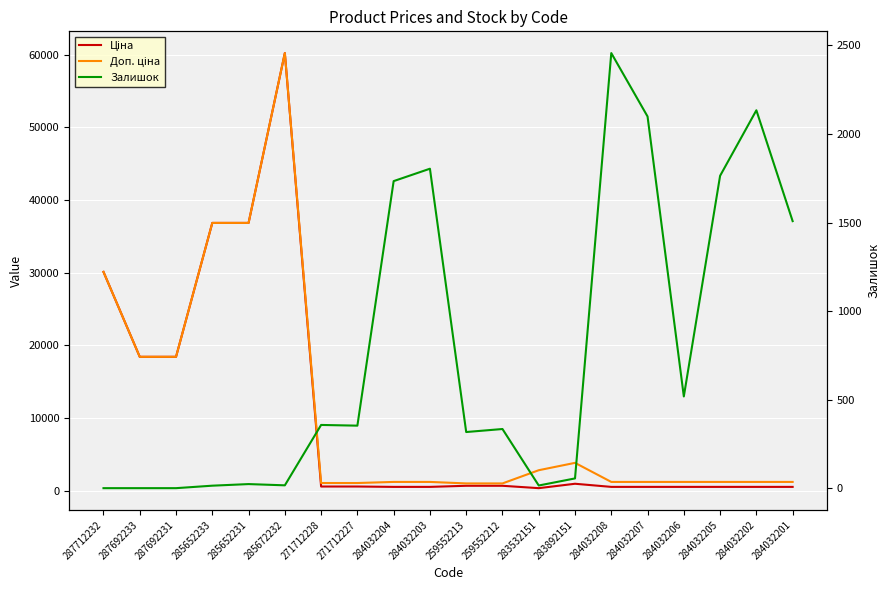

Reading left to right, extract all data points from this chart.

Ціна: 287712232=30102.8	287692233=18420.9	287692231=18420.9	285652233=36841.8	285652231=36841.8	285672232=60205.6	271712228=578.1	271712227=578.1	284032204=528.2	284032203=528.2	259552213=679.8	259552212=679.8	283532151=352.6	283892151=958.4	284032208=528.2	284032207=528.2	284032206=528.2	284032205=528.2	284032202=528.2	284032201=528.2
Доп. ціна: 287712232=30102.8	287692233=18420.9	287692231=18420.9	285652233=36841.8	285652231=36841.8	285672232=60205.6	271712228=1060.0	271712227=1060.0	284032204=1210.7	284032203=1210.7	259552213=1004.1	259552212=1004.1	283532151=2821.2	283892151=3833.8	284032208=1210.7	284032207=1210.7	284032206=1210.7	284032205=1210.7	284032202=1210.7	284032201=1210.7
Залишок: 287712232=0.0	287692233=0.0	287692231=0.0	285652233=14.0	285652231=23.0	285672232=16.0	271712228=357.0	271712227=353.0	284032204=1734.0	284032203=1804.0	259552213=317.0	259552212=334.0	283532151=15.0	283892151=55.0	284032208=2457.0	284032207=2099.0	284032206=518.0	284032205=1764.0	284032202=2134.0	284032201=1508.0